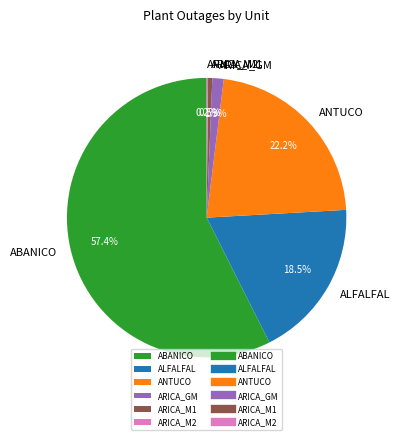

Which category accounts for the majority?

ABANICO